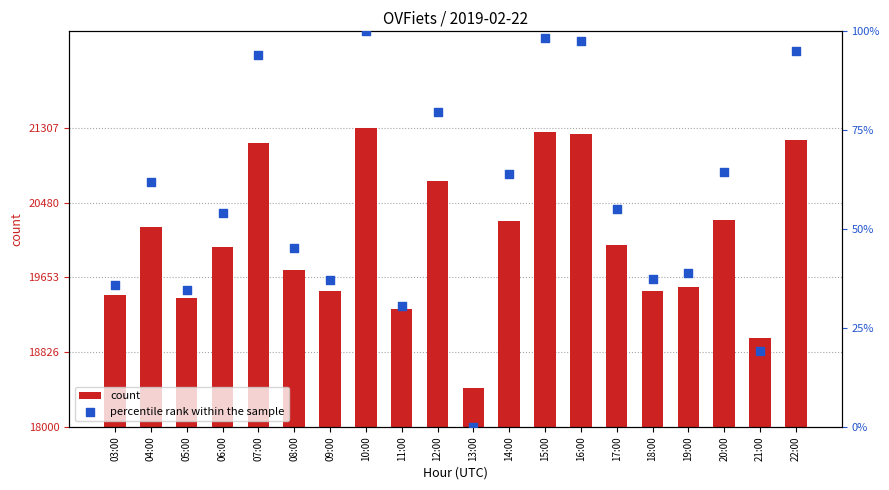

At which category is the sum across all series the highest?

10:00